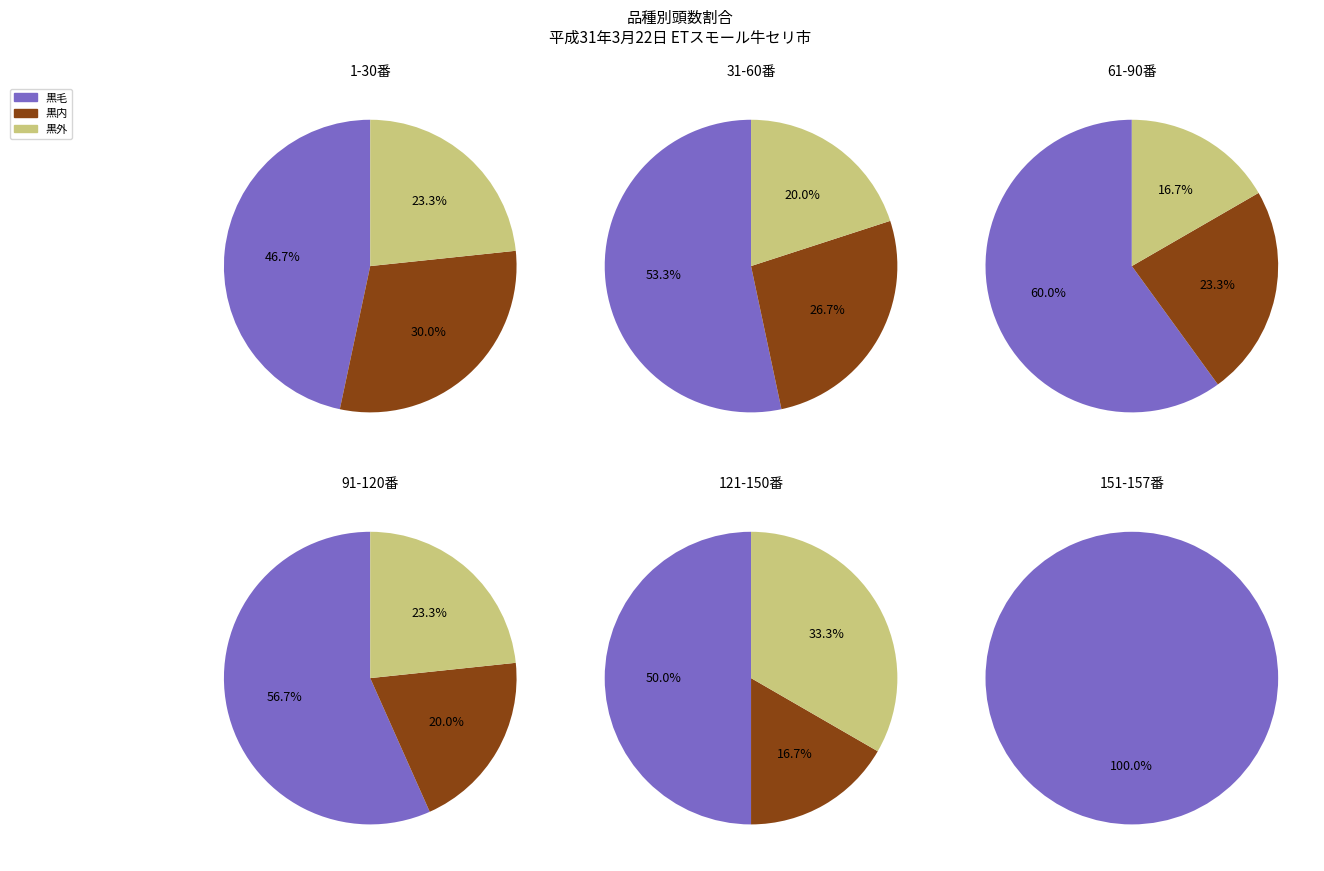

Is it true that 黒内 is 22% of the pie?

True